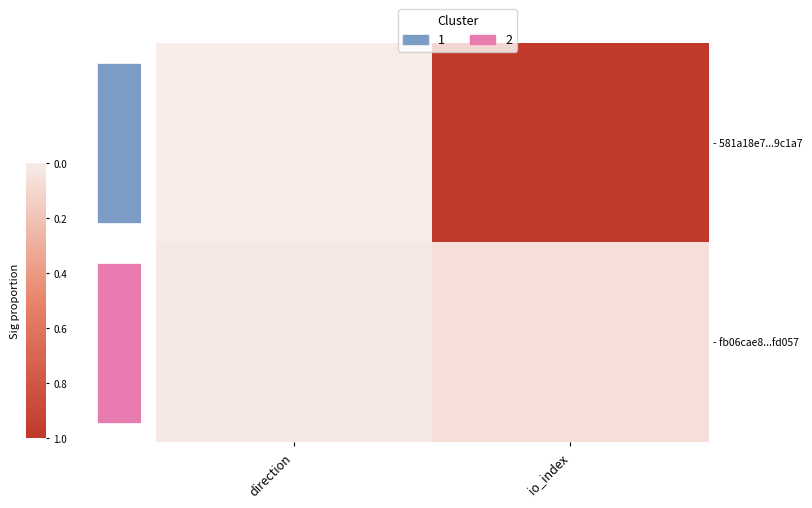

What is the total value across all series at io_index?

1.1